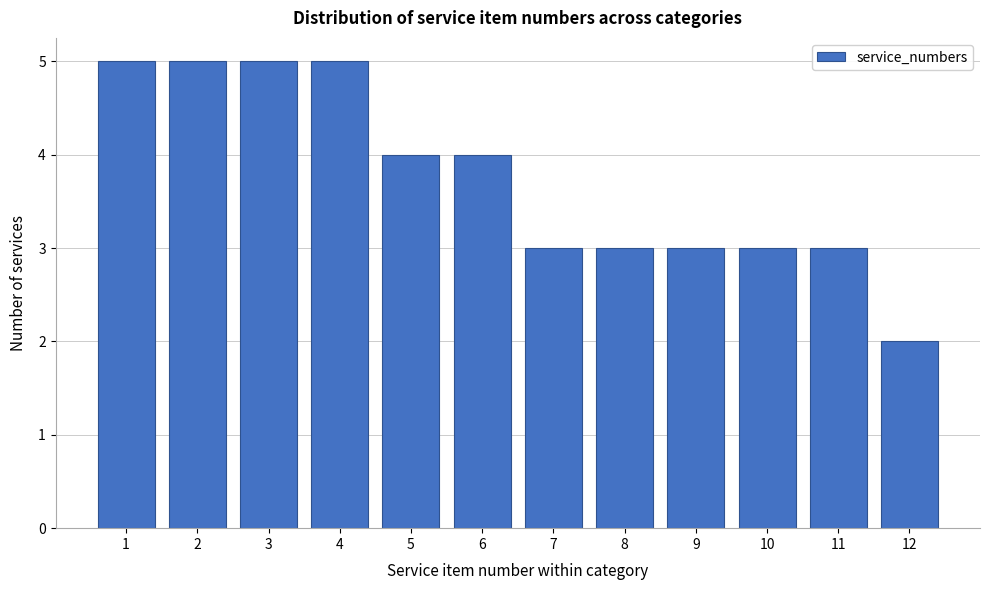

Reading left to right, what are all the values shown in this chart?

1=5	2=5	3=5	4=5	5=4	6=4	7=3	8=3	9=3	10=3	11=3	12=2